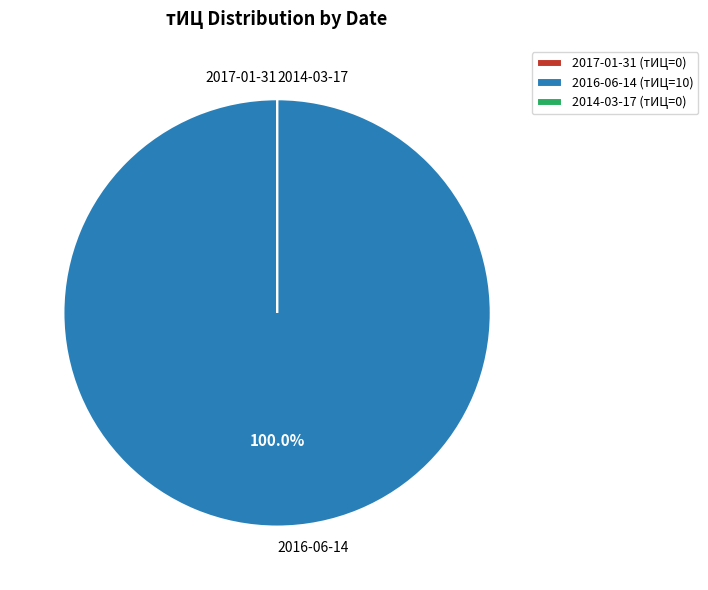

Is there any slice that represents more than half of the pie?

Yes